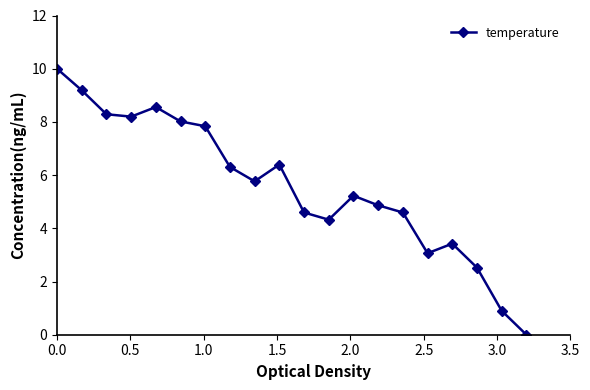

True or false: there are more than 2 points higher than both neighbors.

True